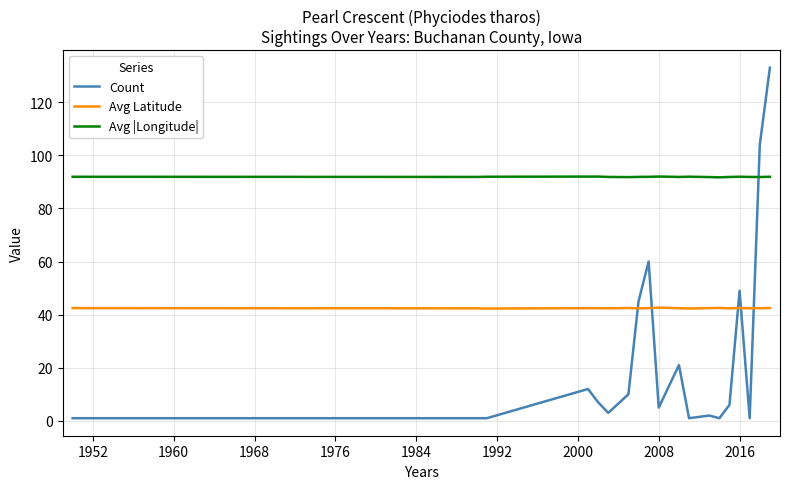

What is the sum of all Avg |Longitude| values?

1745.7